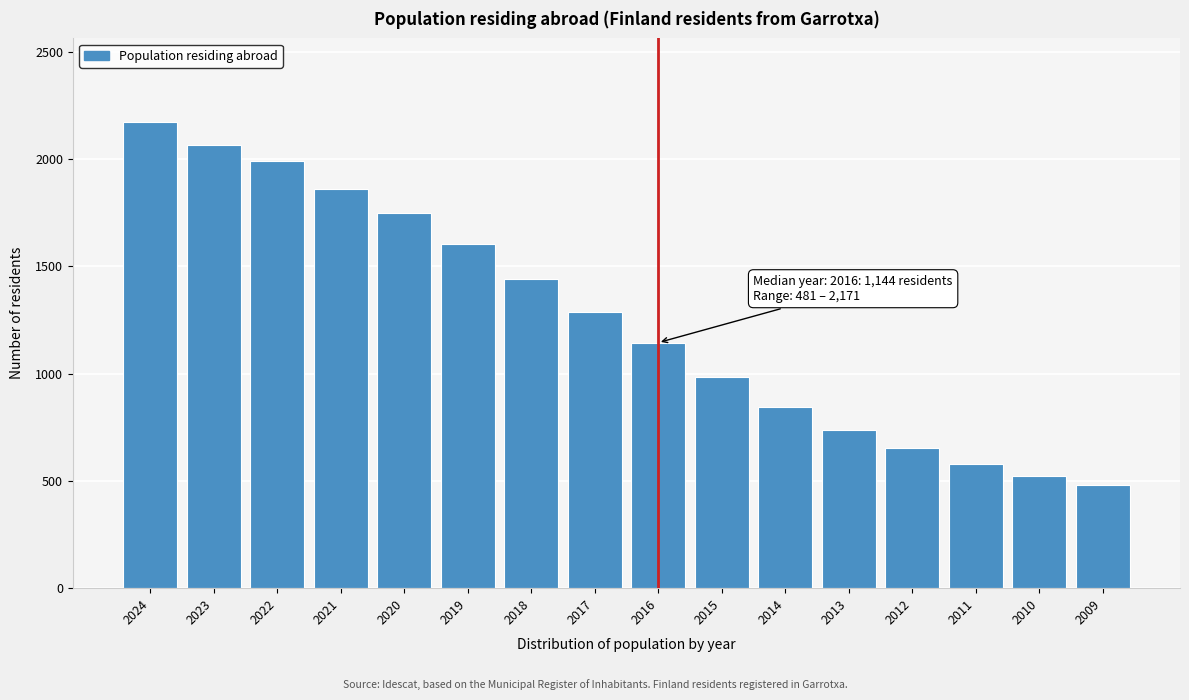

Reading right to left, list all the values displayed in this chart.

2009=481	2010=522	2011=579	2012=655	2013=738	2014=845	2015=983	2016=1144	2017=1287	2018=1442	2019=1605	2020=1749	2021=1858	2022=1990	2023=2063	2024=2171